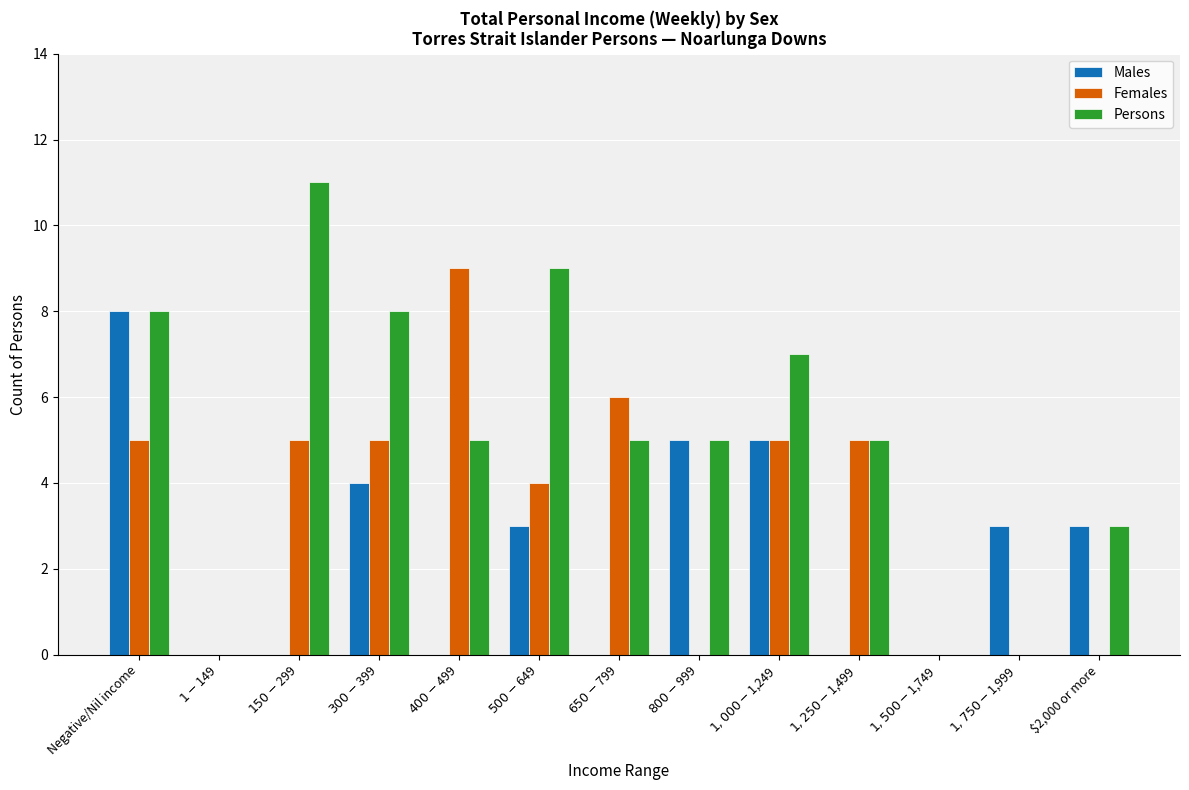

Reading left to right, extract all data points from this chart.

Males: Negative/Nil income=8	$1-$149=0	$150-$299=0	$300-$399=4	$400-$499=0	$500-$649=3	$650-$799=0	$800-$999=5	$1,000-$1,249=5	$1,250-$1,499=0	$1,500-$1,749=0	$1,750-$1,999=3	$2,000 or more=3
Females: Negative/Nil income=5	$1-$149=0	$150-$299=5	$300-$399=5	$400-$499=9	$500-$649=4	$650-$799=6	$800-$999=0	$1,000-$1,249=5	$1,250-$1,499=5	$1,500-$1,749=0	$1,750-$1,999=0	$2,000 or more=0
Persons: Negative/Nil income=8	$1-$149=0	$150-$299=11	$300-$399=8	$400-$499=5	$500-$649=9	$650-$799=5	$800-$999=5	$1,000-$1,249=7	$1,250-$1,499=5	$1,500-$1,749=0	$1,750-$1,999=0	$2,000 or more=3